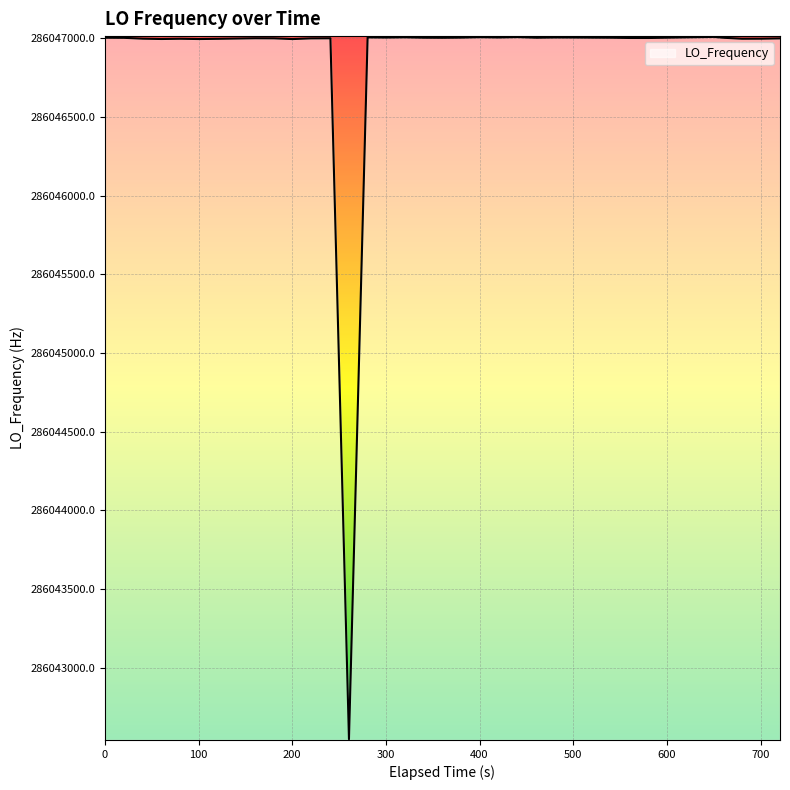

What is the difference between the maximum and minimum values?

4463.4